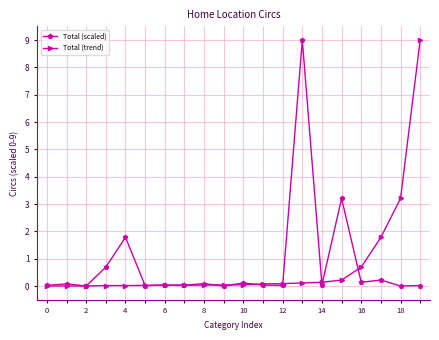

At how many categories does at least one series exceed 2?

4